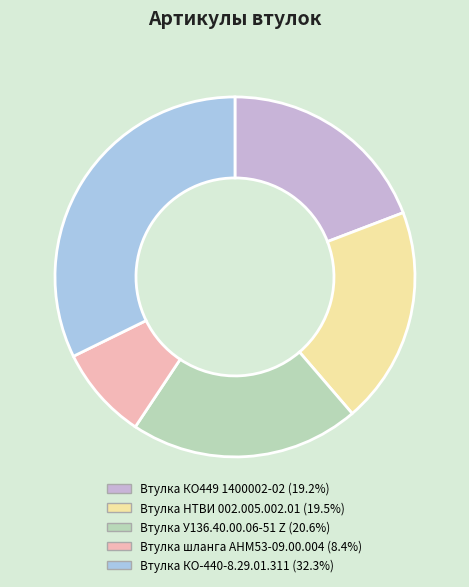

Is the sum of Втулка КО-440-8.29.01.311 and Втулка шланга АНМ53-09.00.004 greater than half?

No